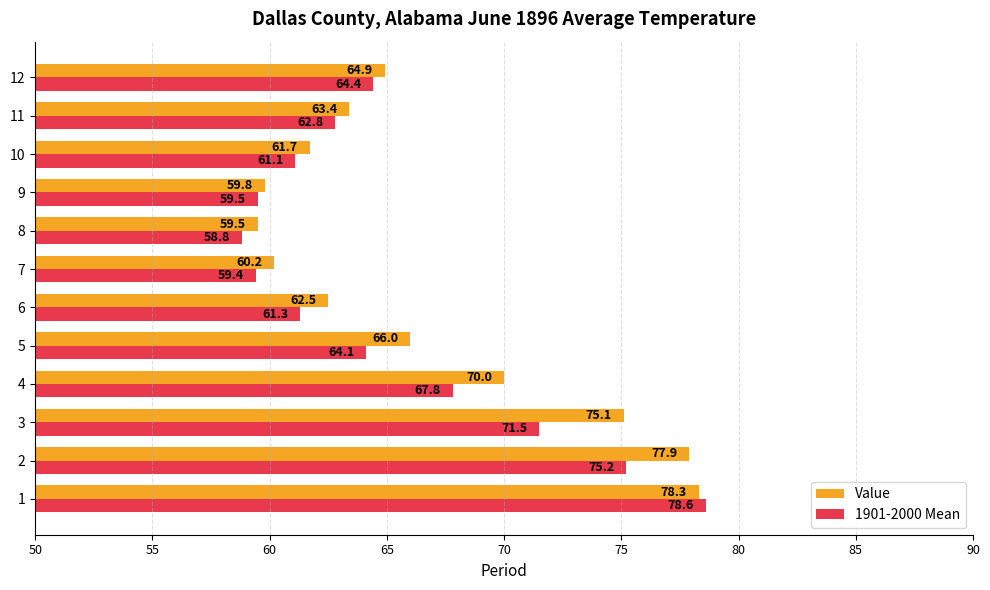

Between 6 and 7, which series saw the biggest shift?

Value